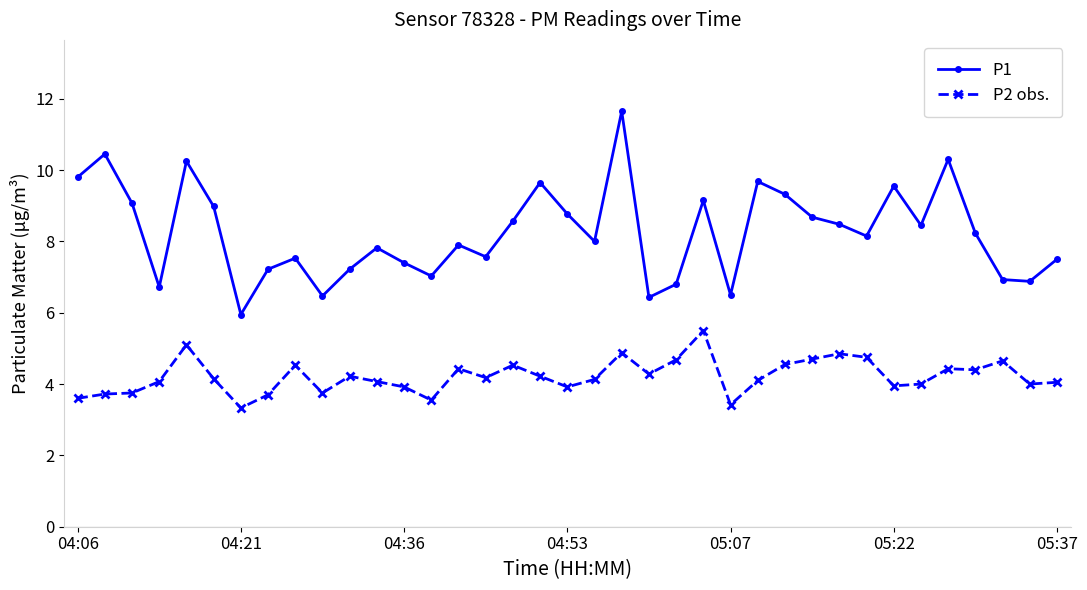

What is the maximum value shown in the chart?

11.7